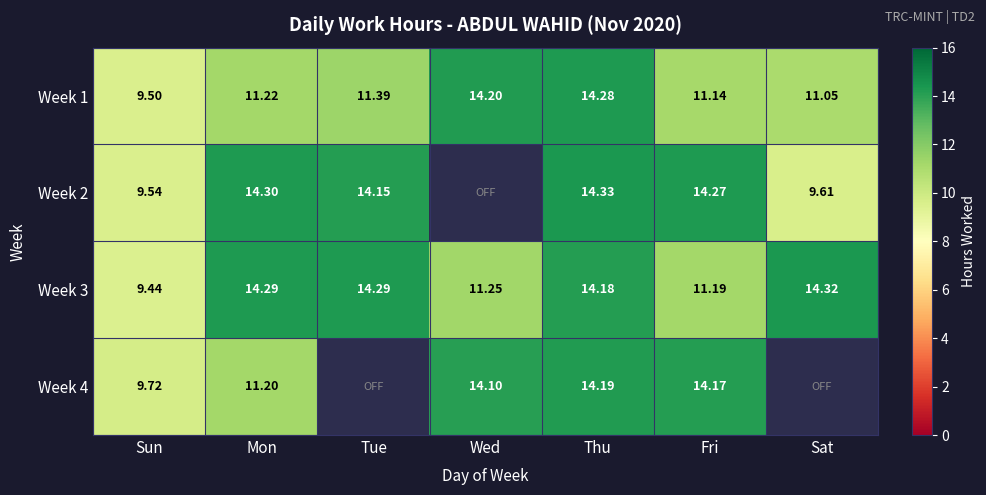

At which label is Week 3 closest to 11?

Fri